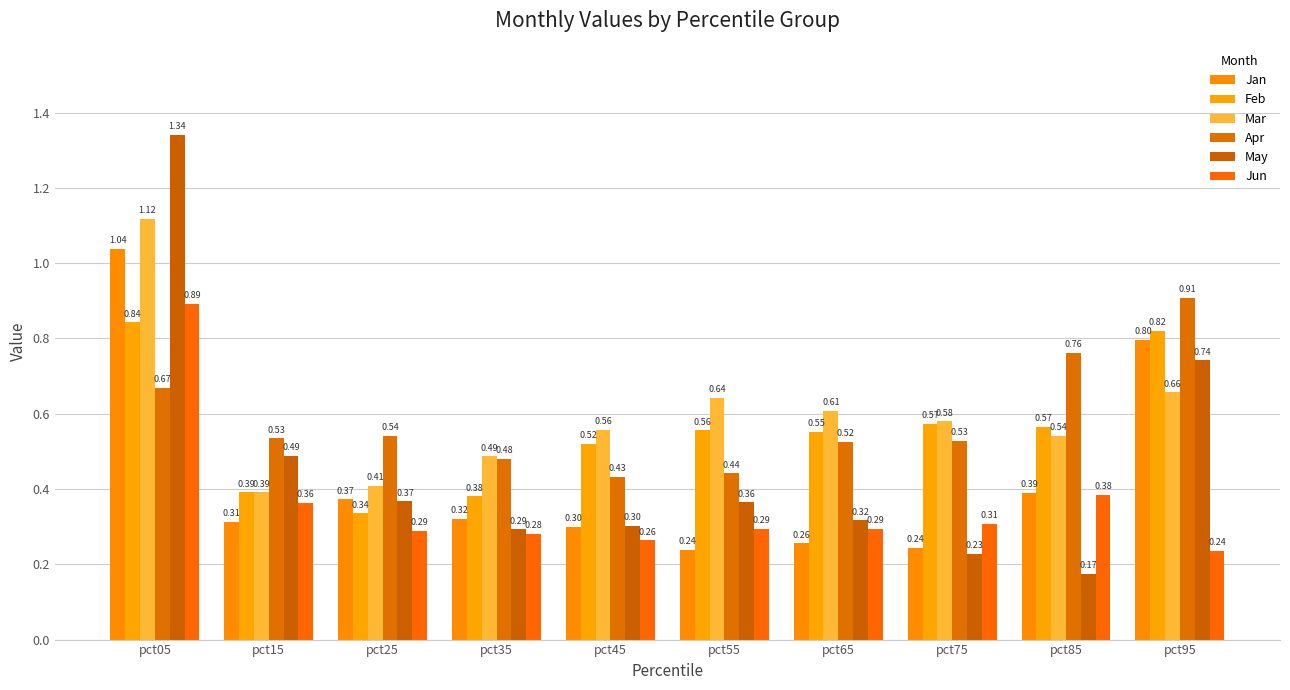

At which category is the sum across all series the highest?

pct05